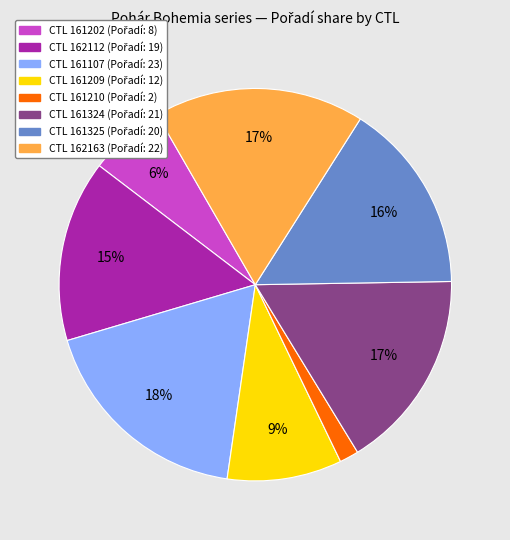

Is there a majority slice in this chart?

No